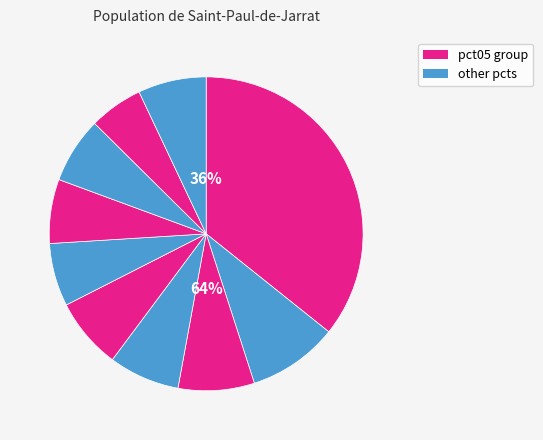

Count the number of slices in the pie.

10